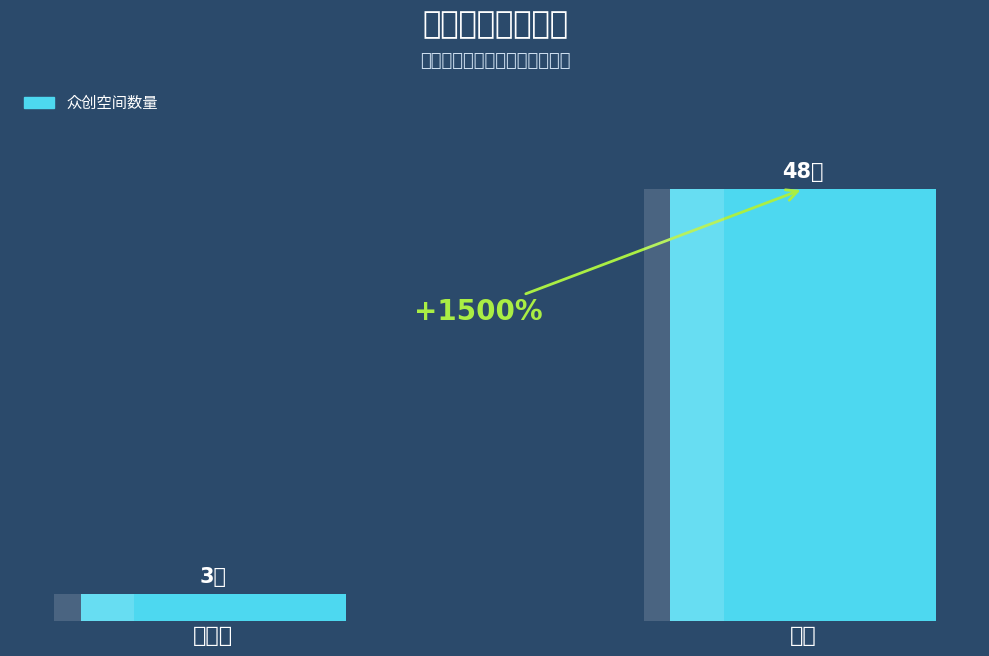

What is the change in value from 国家级 to 省级?

+45